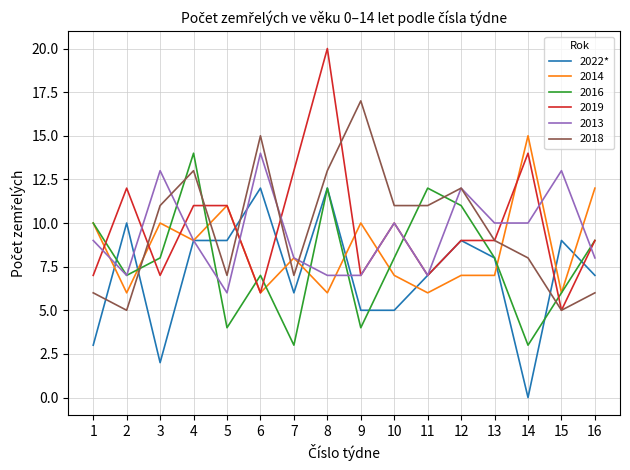

The value of 2022* at 1 is 3. True or false?

True